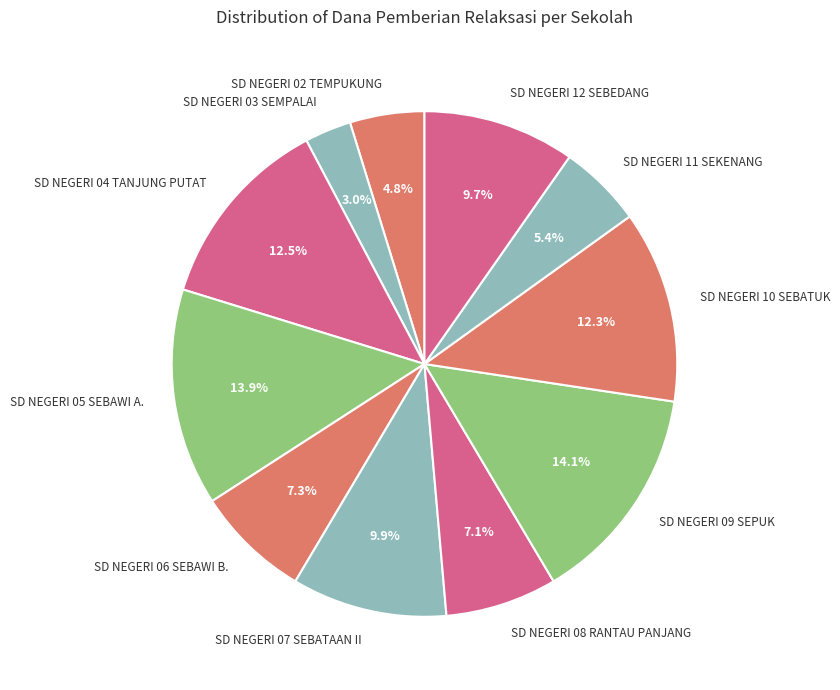

How many slices are in this pie chart?

11